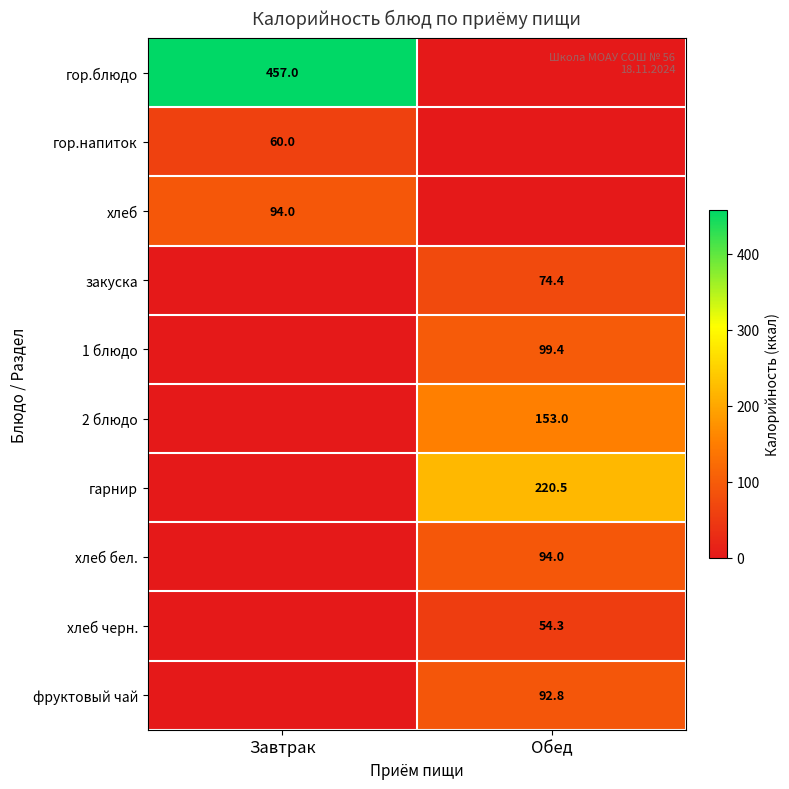

Between Завтрак and Обед, which is larger?

Завтрак